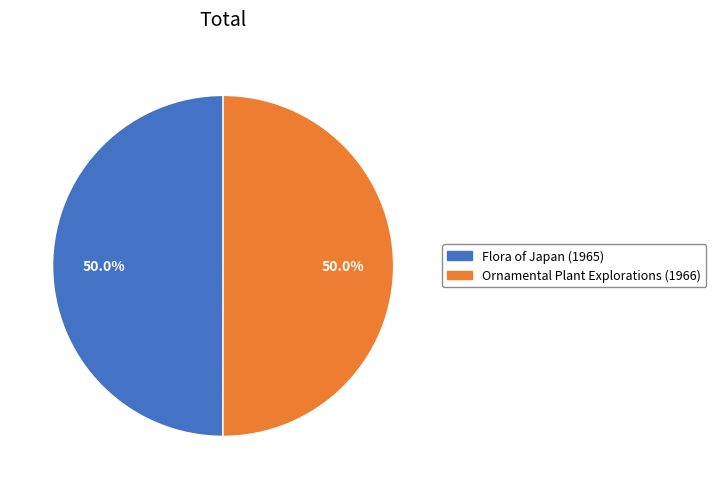

How much of the chart is everything except Ornamental Plant Explorations (1966)?

50.0%